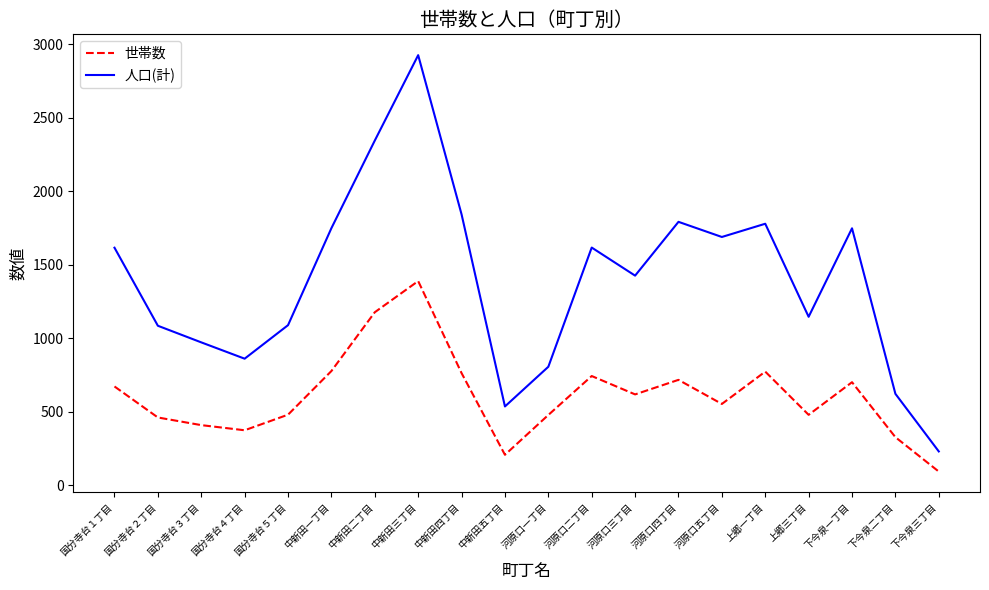

The value of 人口(計) at 下今泉二丁目 is 622. True or false?

True